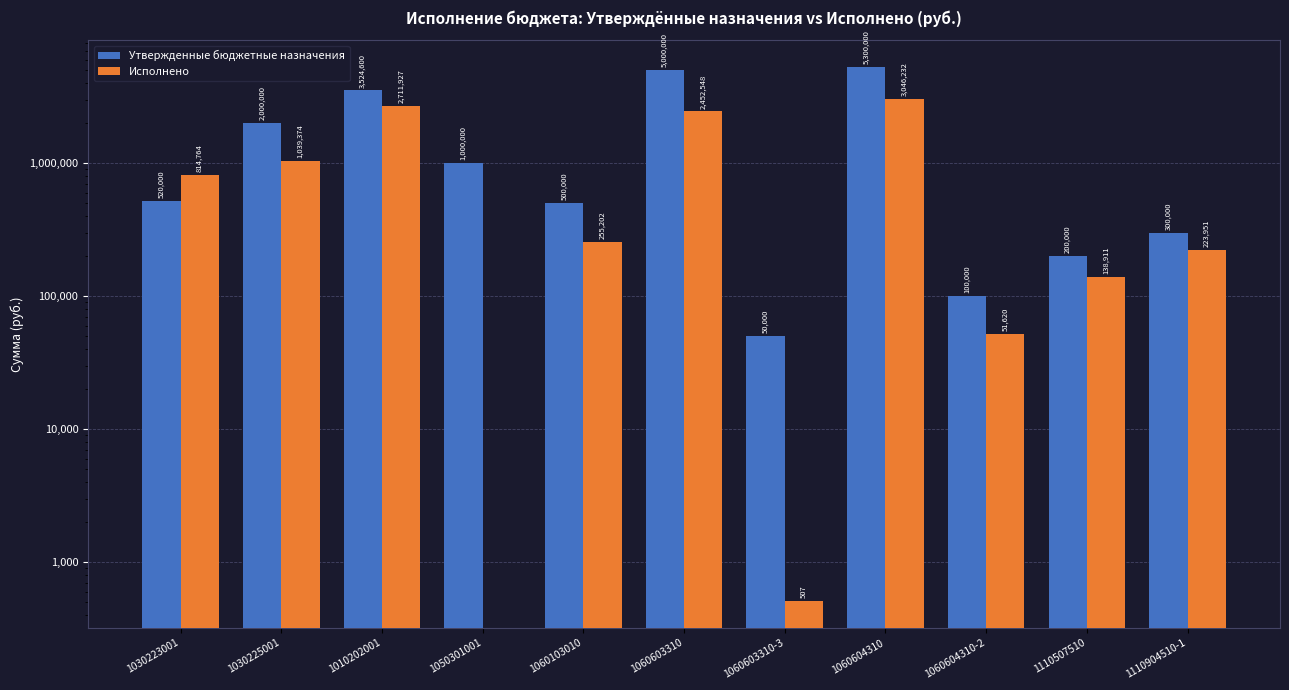

At which label is Исполнено closest to 1523116?

1030225001